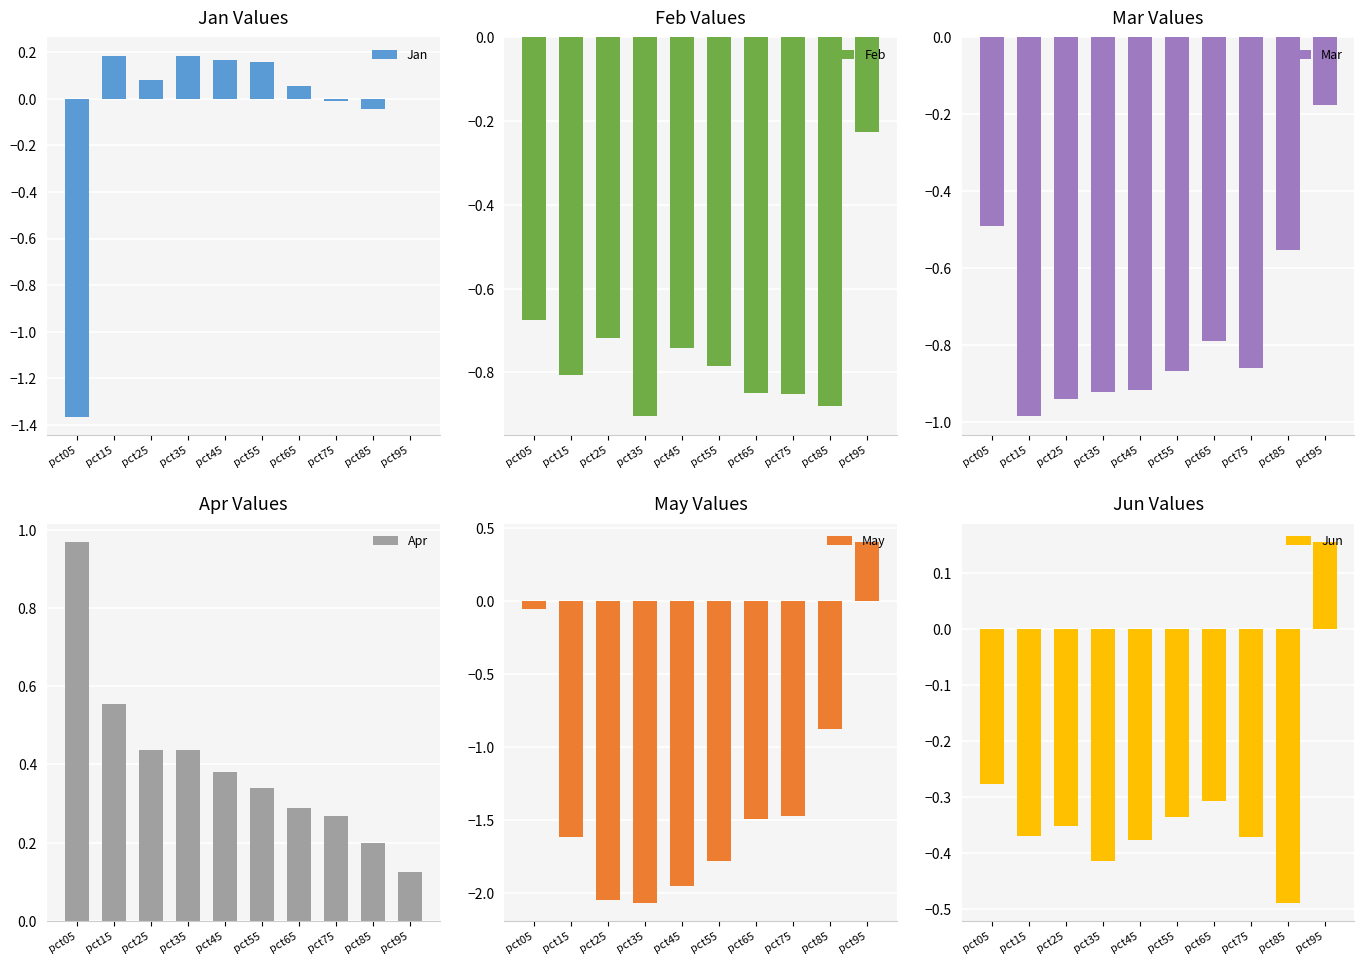

What is the sum of all Feb values?

-7.4